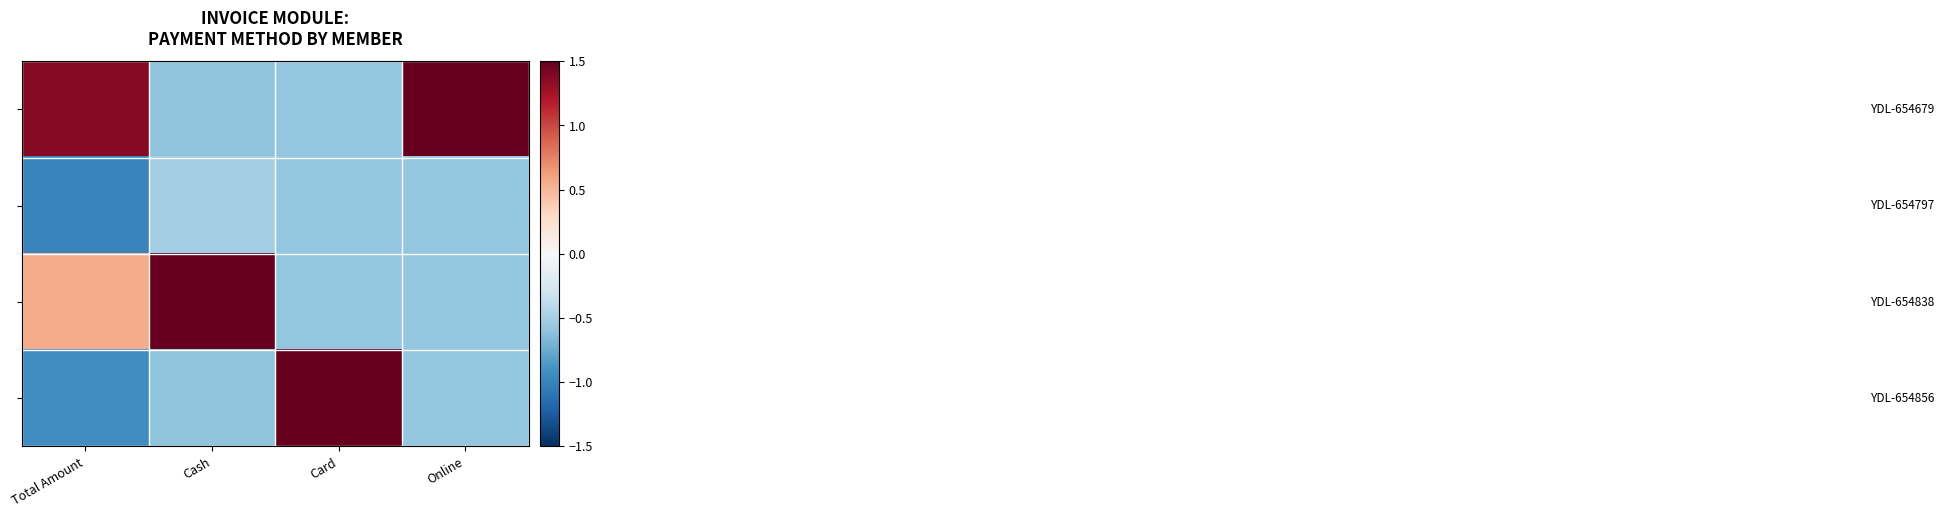

What is the difference between the highest and lowest values at Cash?

2.3